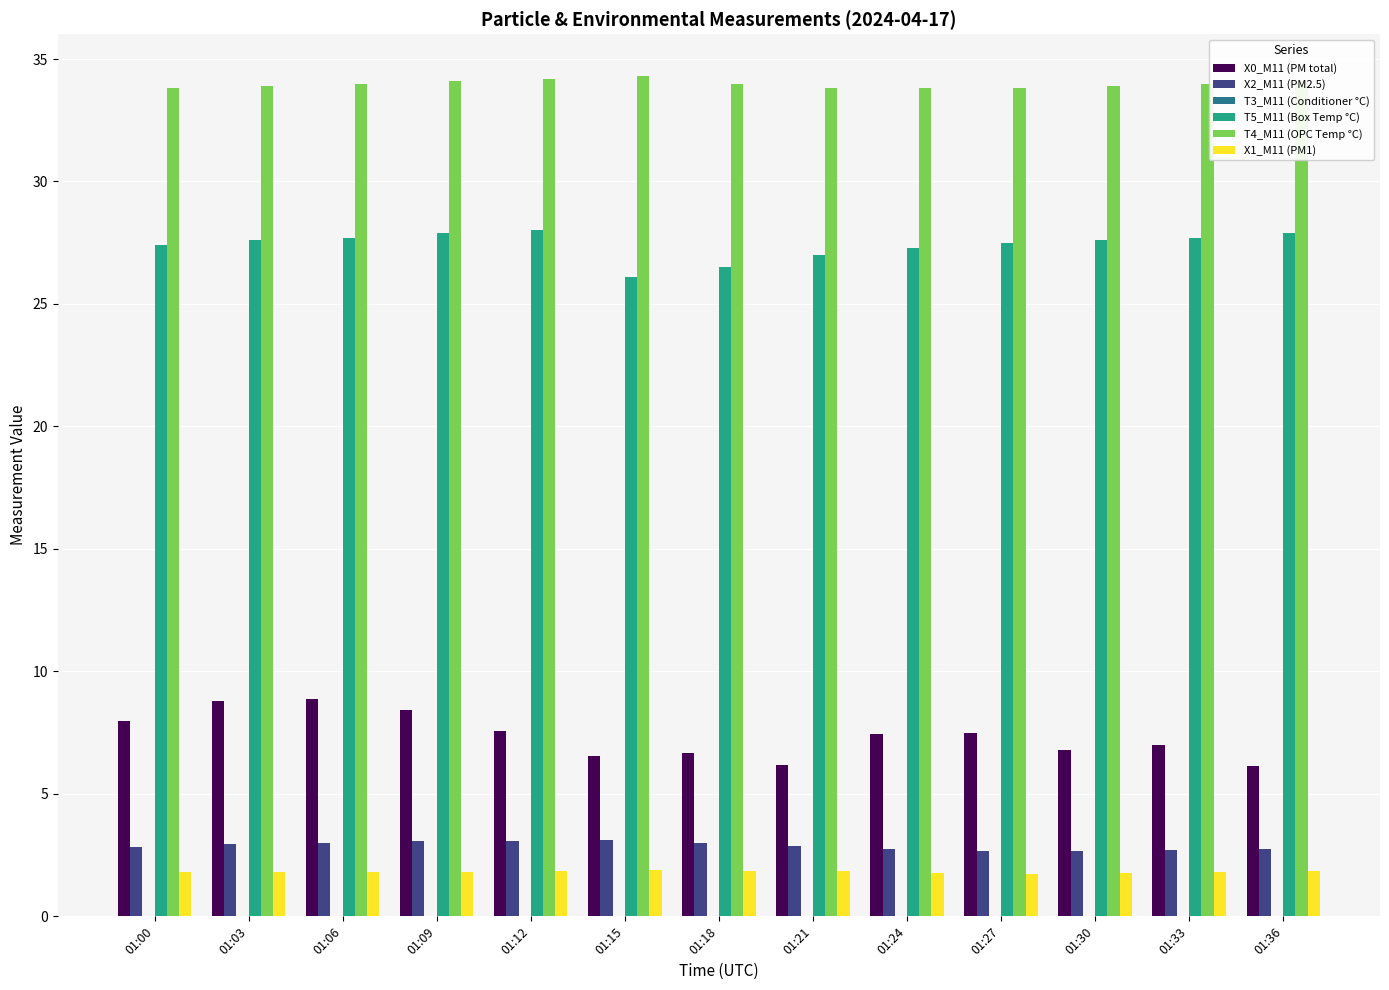

Does the chart contain stacked bars?

No